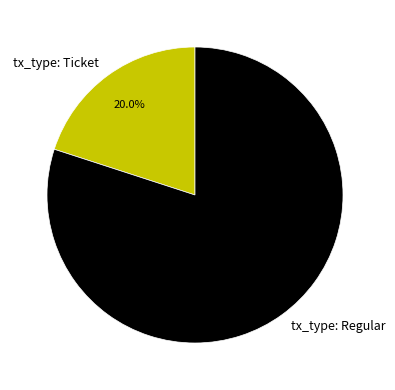

Does tx_type: Ticket represent more than half of the total?

No